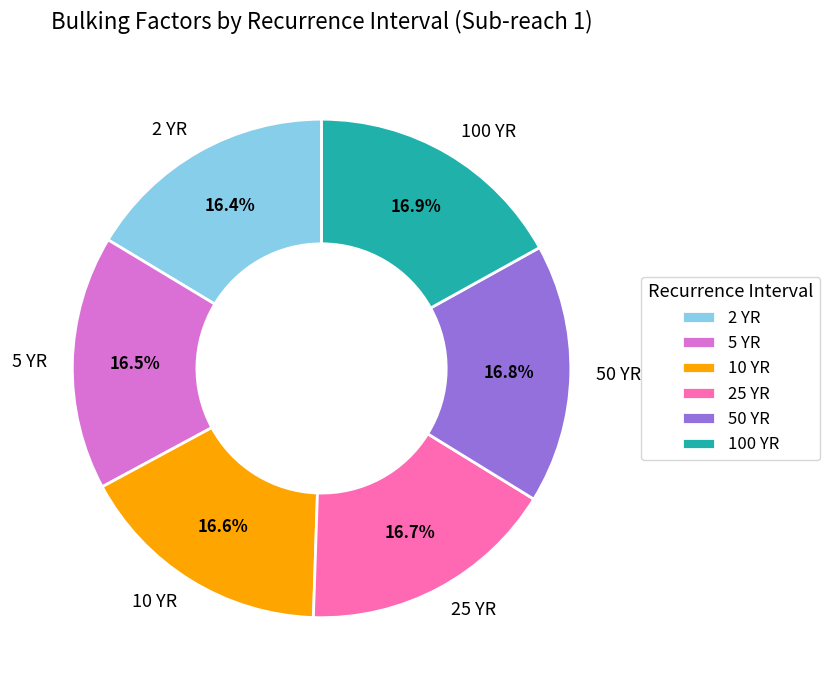

What percentage is NOT represented by 10 YR?

83.4%